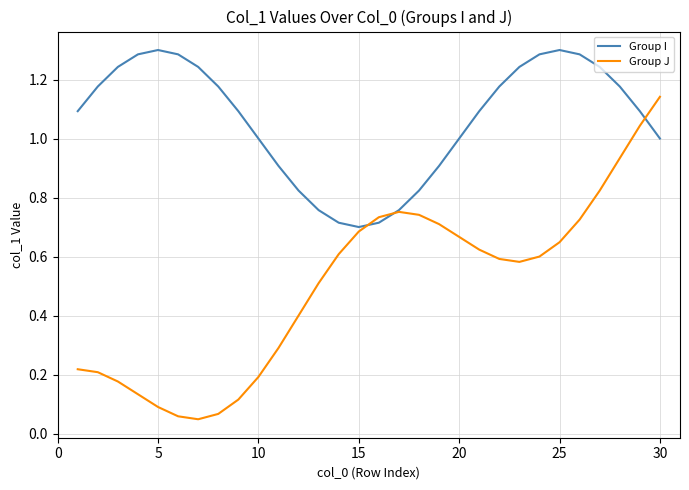

Which series has the largest total across all categories?

Group I